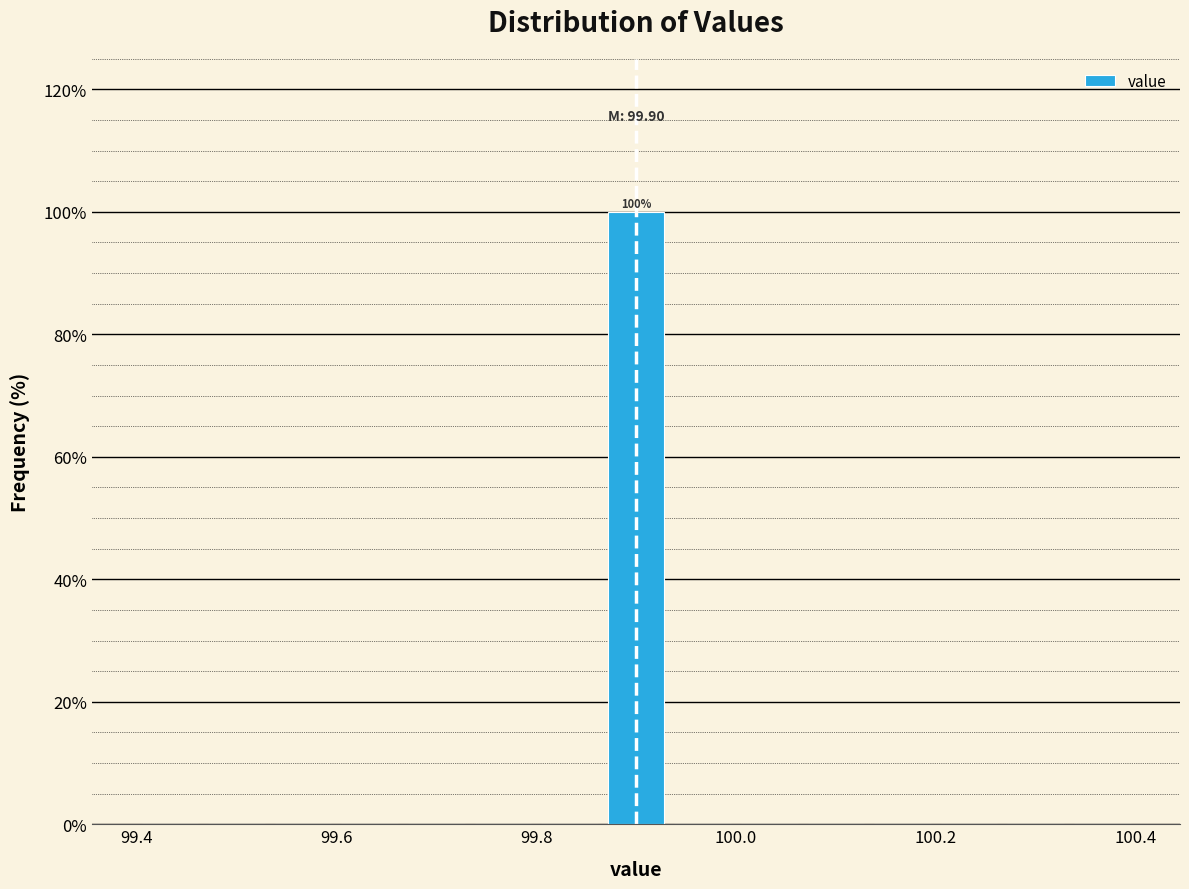

Read against the x-axis, roughly where is the centre of the tallest bar?

99.90